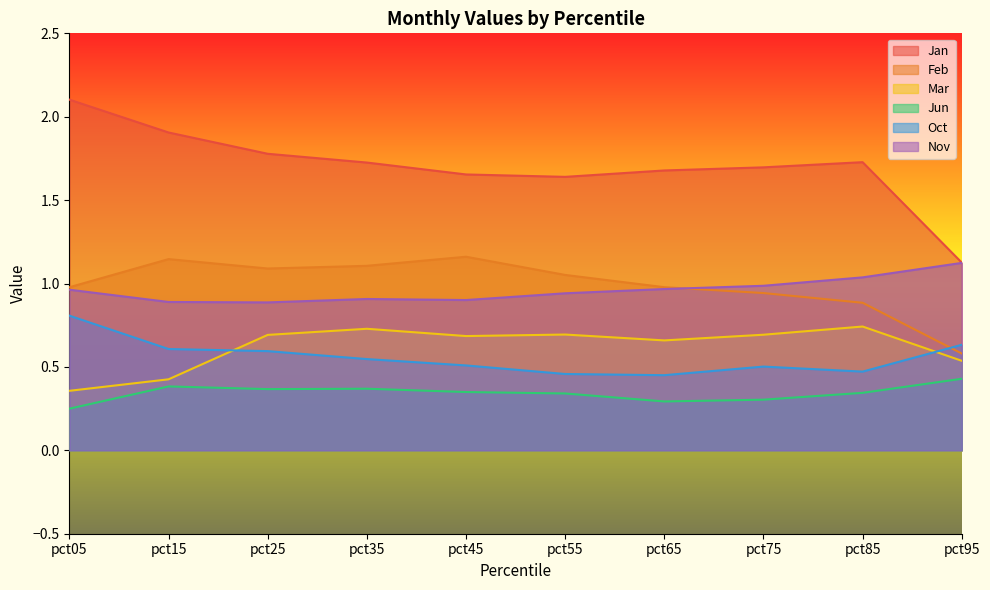

True or false: Jan has more than 2 points higher than both neighbors.

False